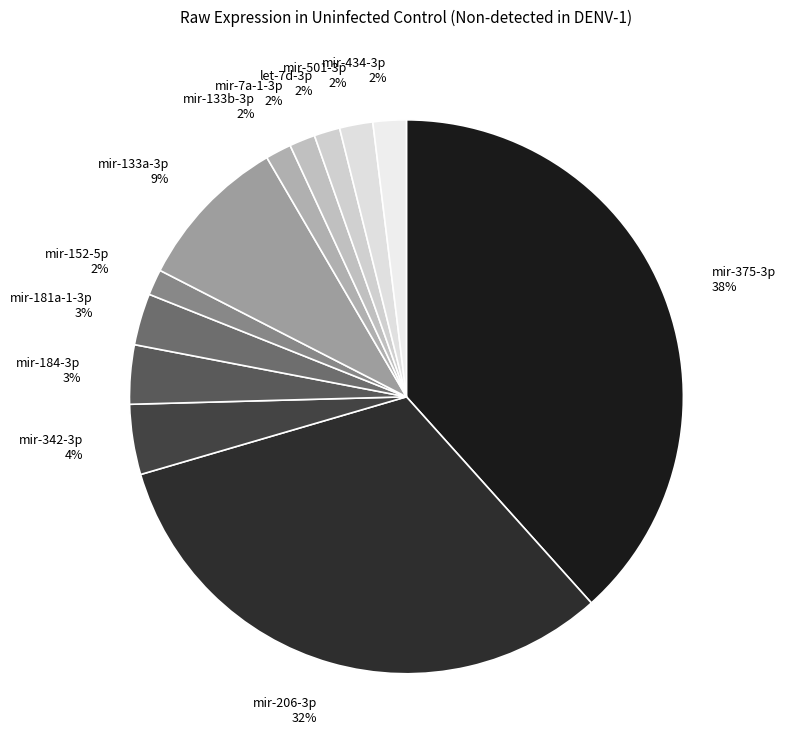

To the nearest percent, what is the average slice percentage?

8%